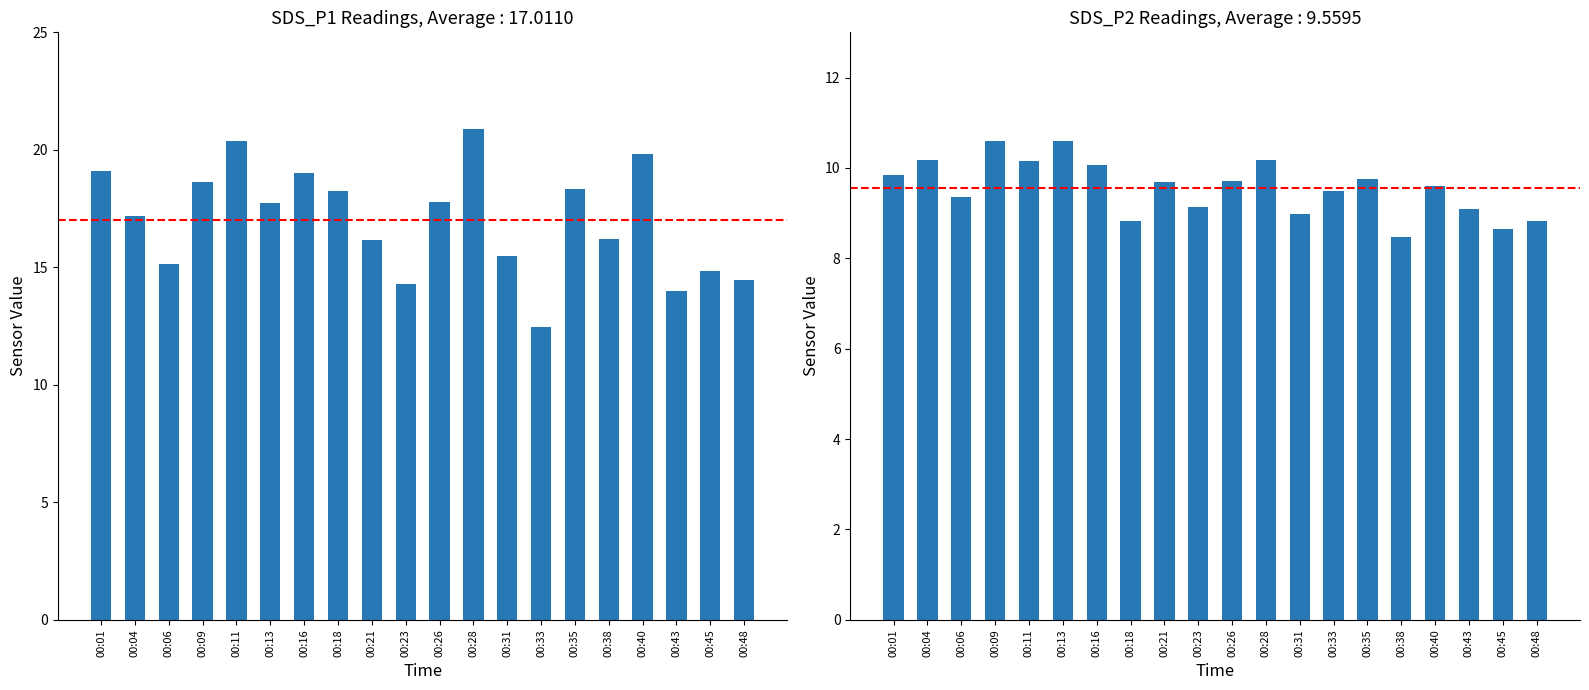

The SDS_P2 series shows 10.2 at 00:04. True or false?

True